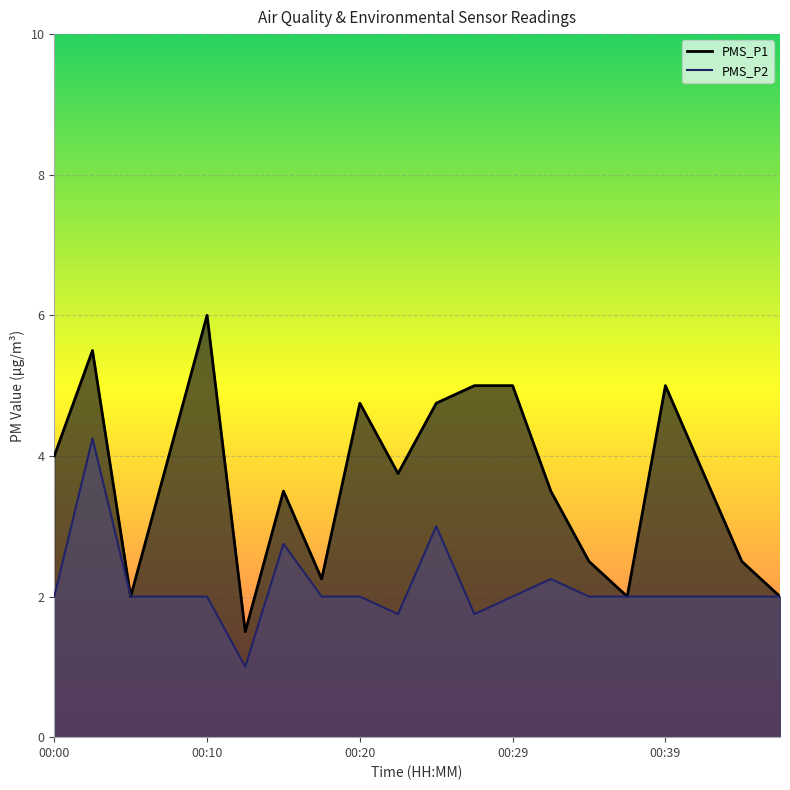

At which category is the sum across all series the highest?

00:03